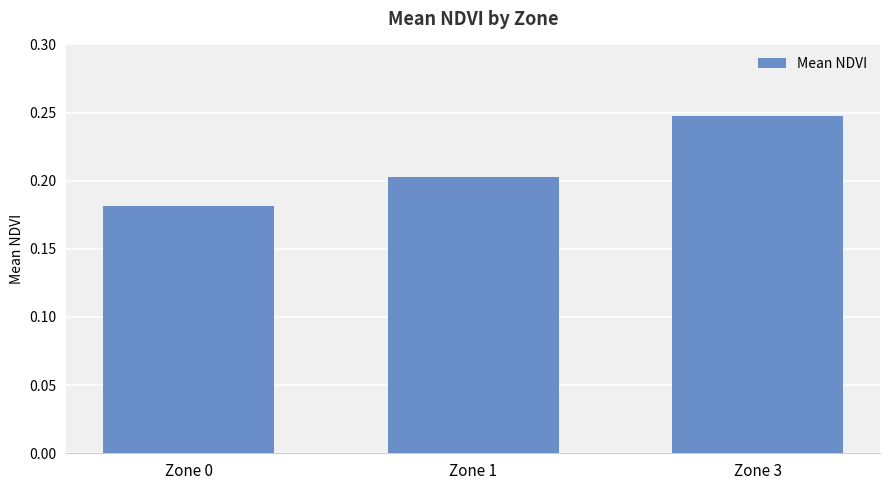

Count the values in the range 0 to 1.

3